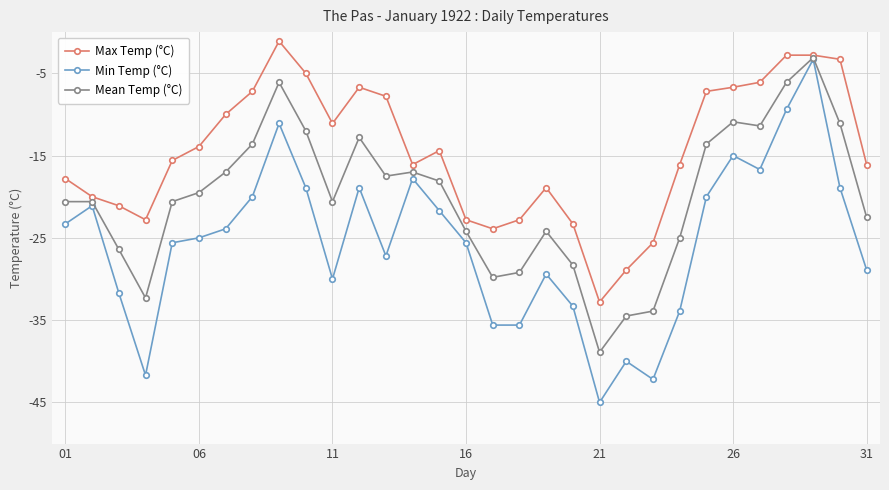

What is the smallest value displayed?

-45.0